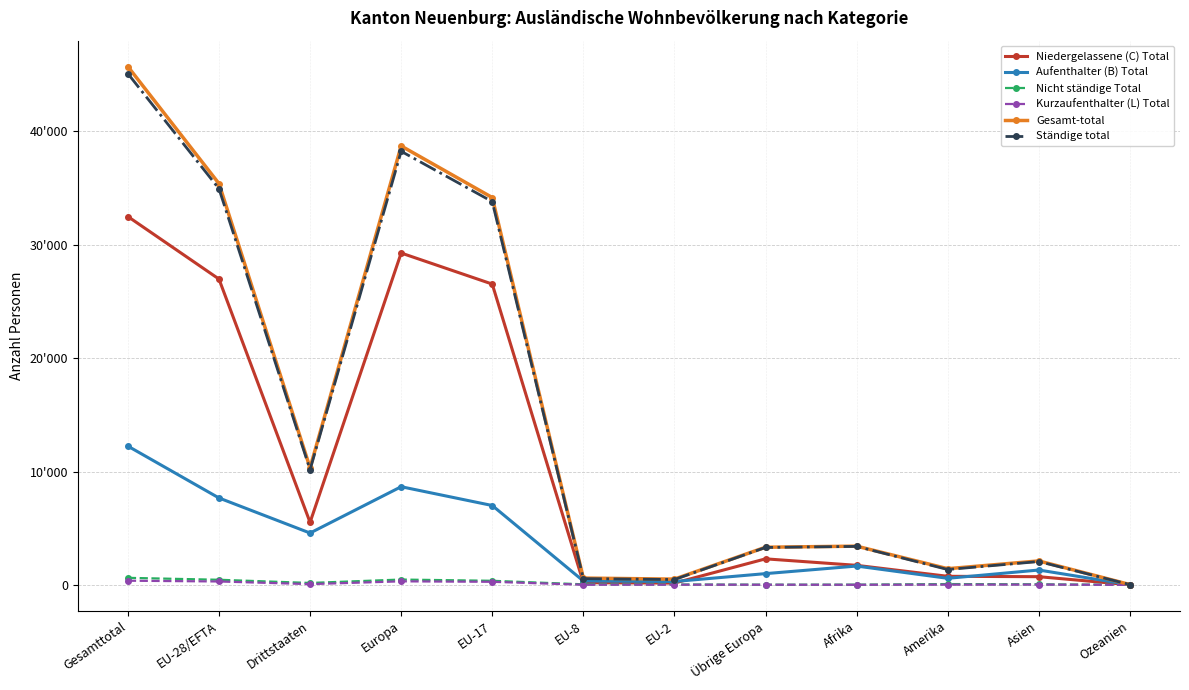

True or false: Aufenthalter (B) Total and Ständige total cross at least once.

False